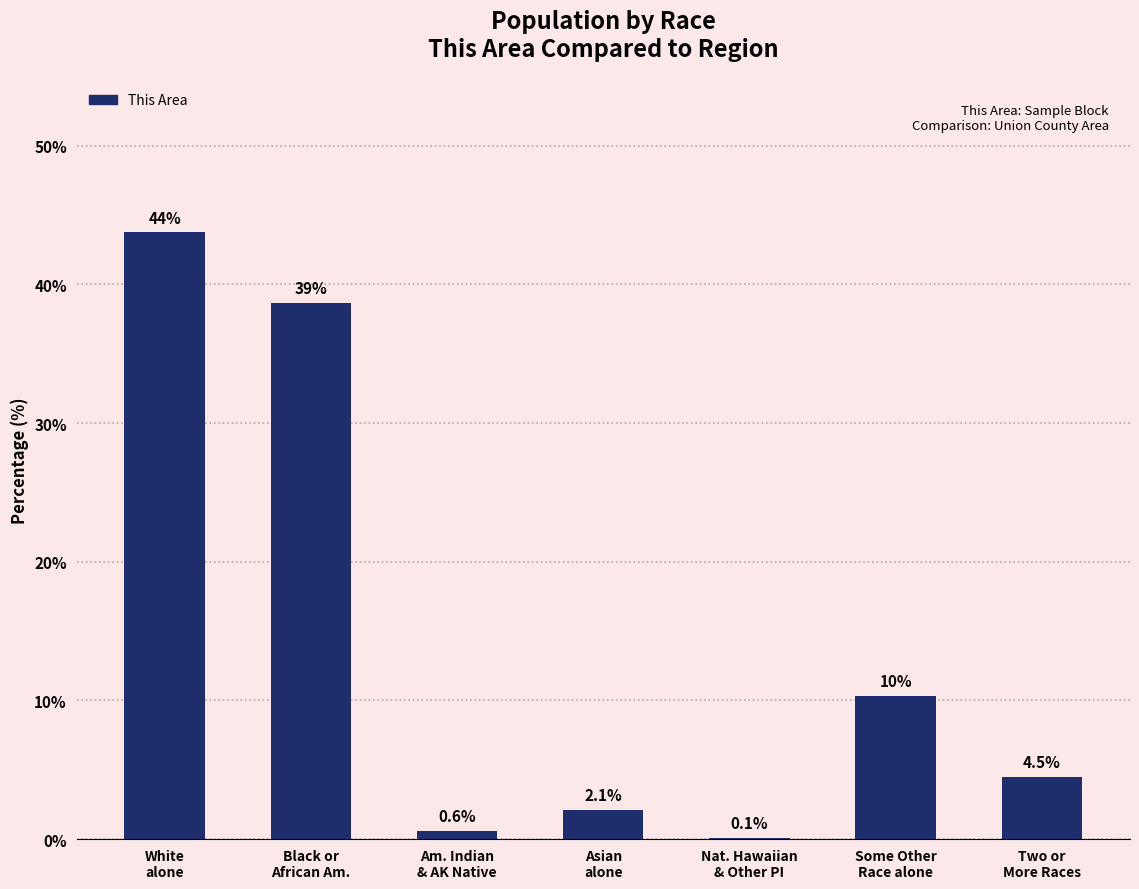

Approximately how many times larger is the value at Some Other
Race alone compared to Two or
More Races?

2.3